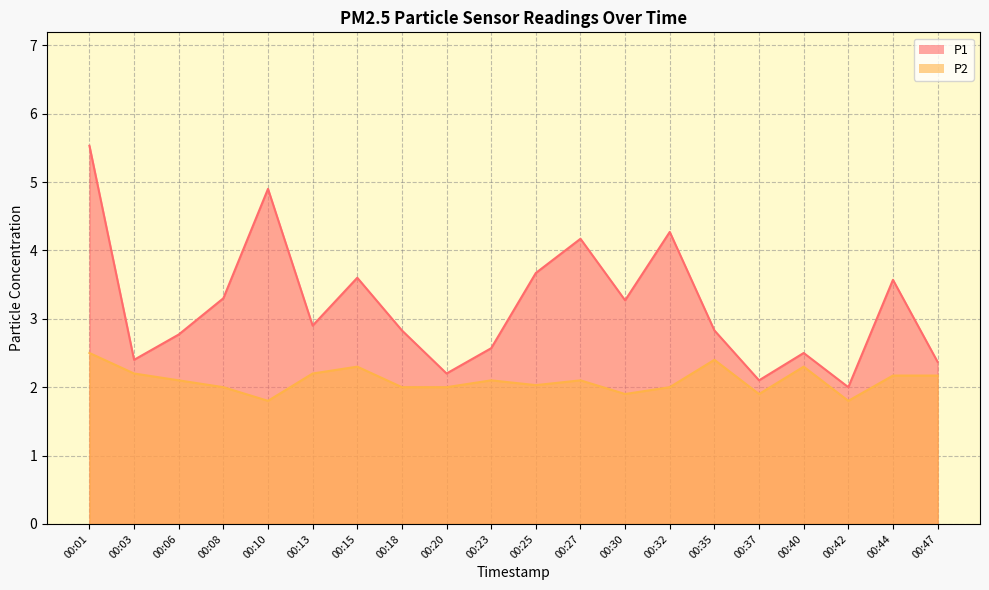

Rank the series by their average value, from highest to lowest.

P1, P2